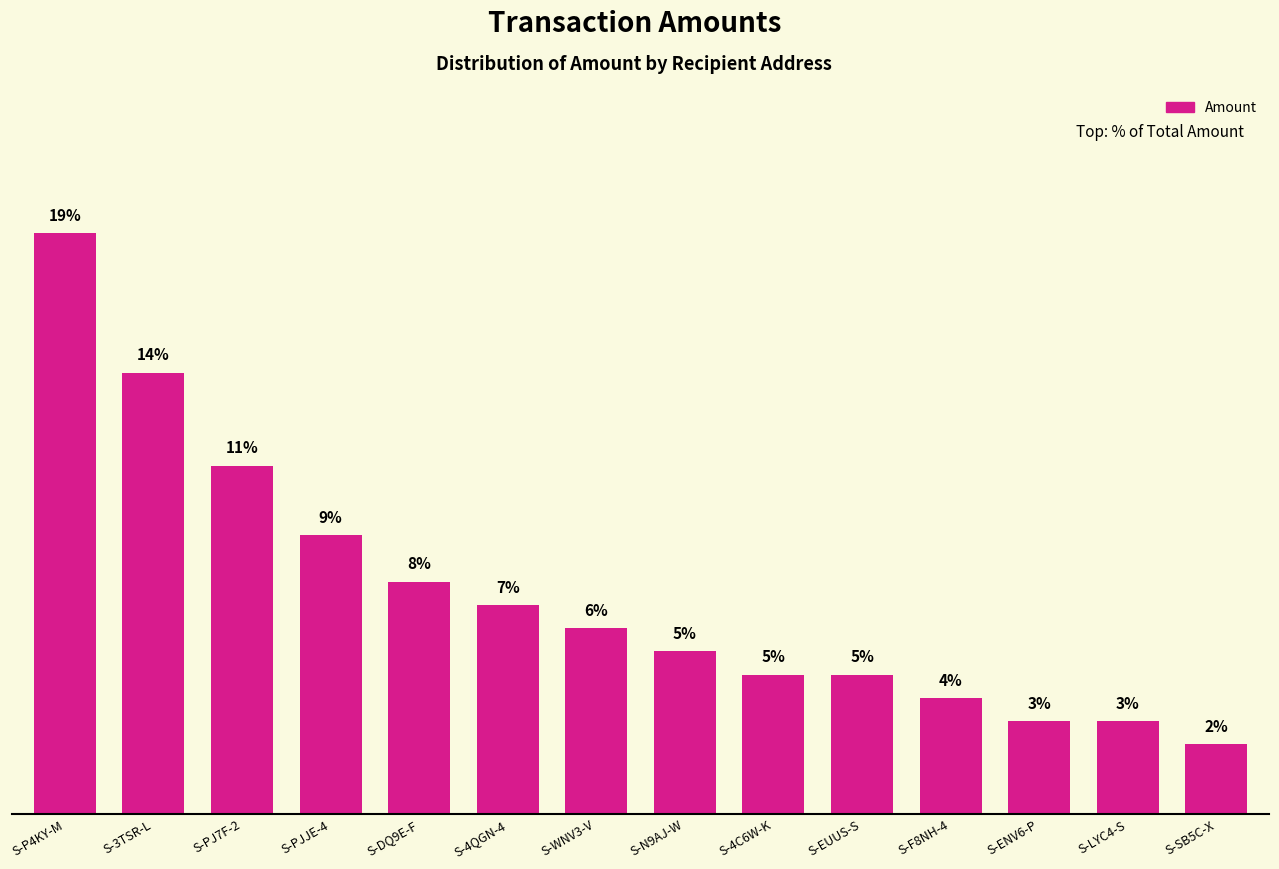

Is it true that the value at S-4QGN-4 is 6.8?

True